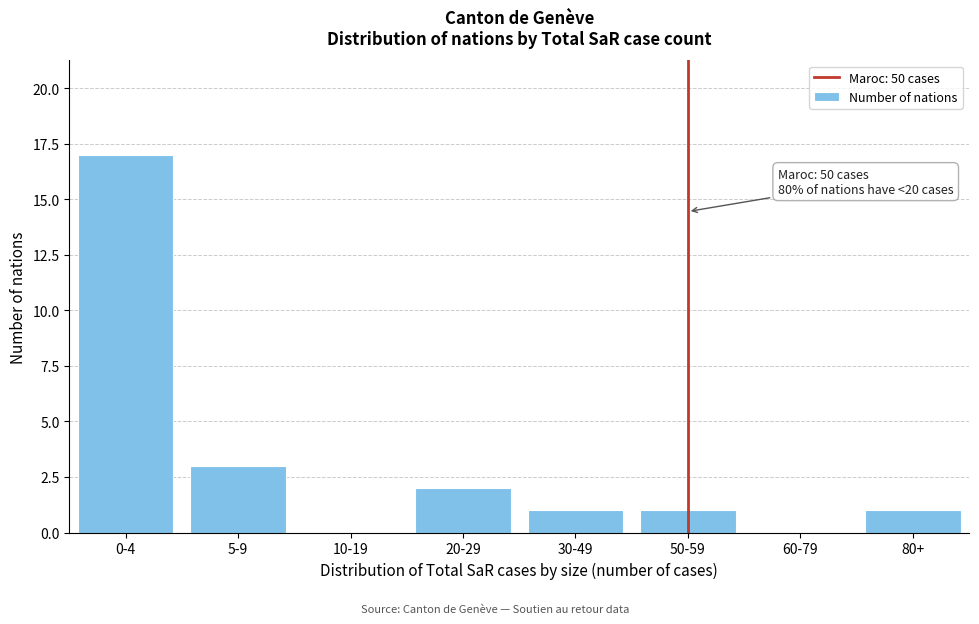

Reading right to left, transcribe all the data shown in this chart.

80+=1	60-79=0	50-59=1	30-49=1	20-29=2	10-19=0	5-9=3	0-4=17